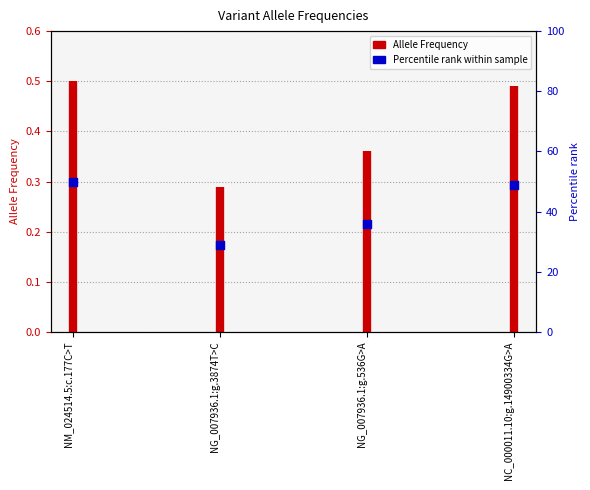

What is the change in value from NG_007936.1:g.536G>A to NC_000011.10:g.14900334G>A?

+13.0